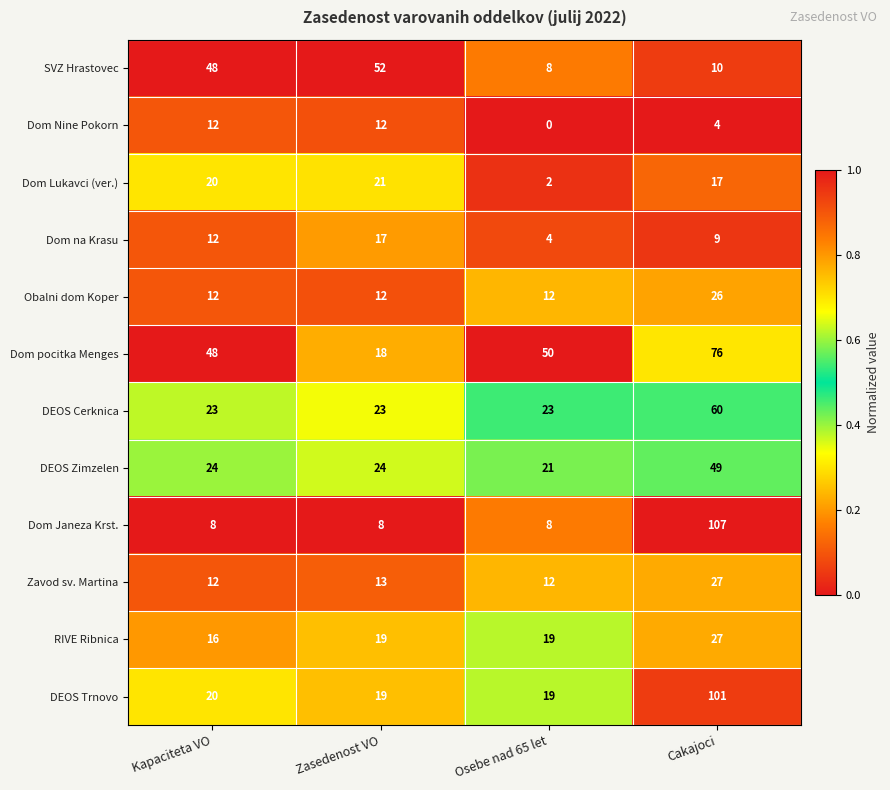

What is the maximum value shown in the chart?

107